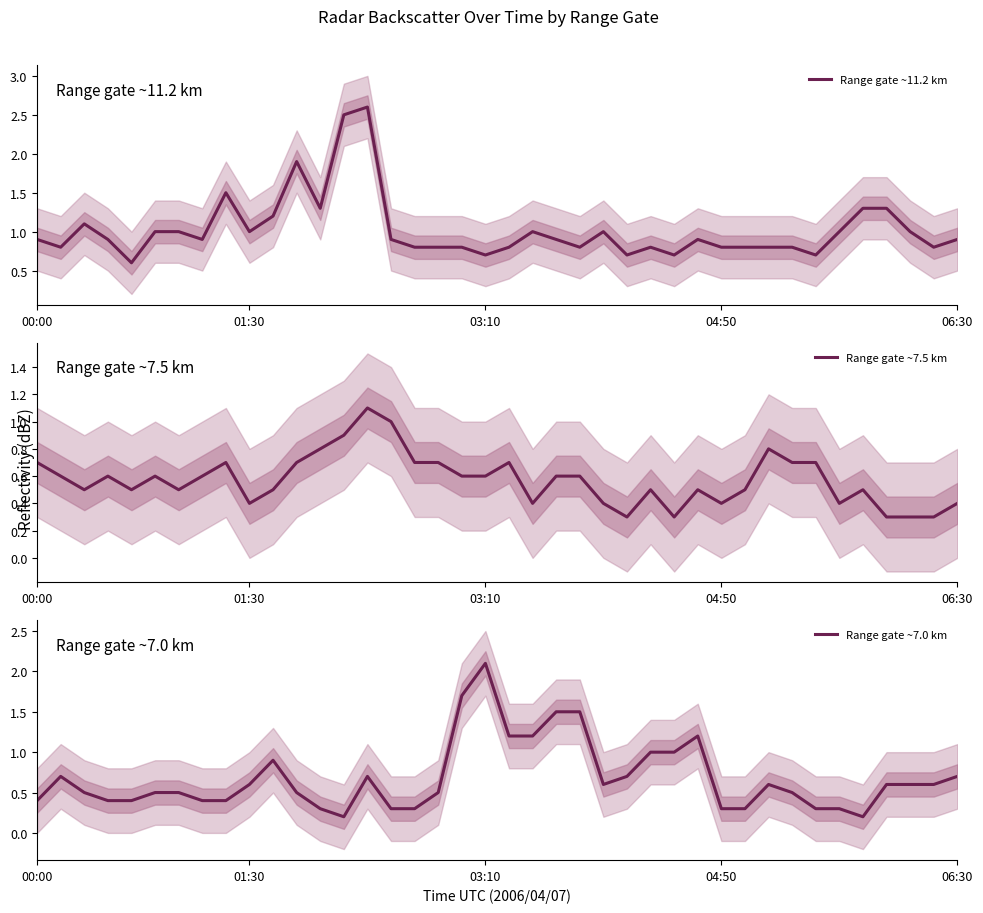

What are all the series names shown in the legend?

Range gate ~11.2 km, Range gate ~7.5 km, Range gate ~7.0 km